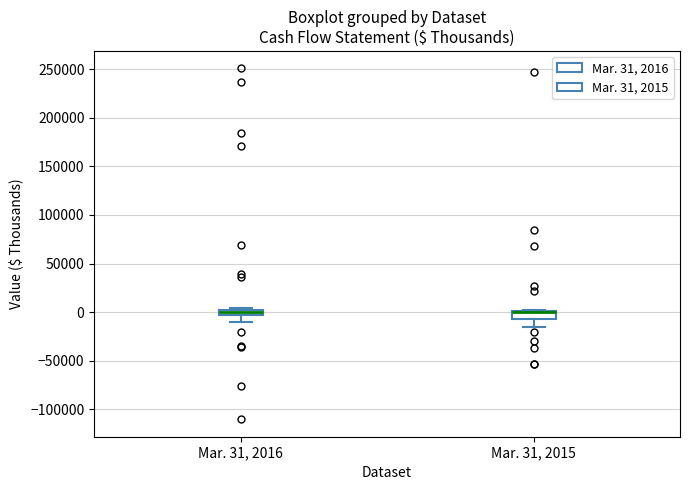

Where is the upper edge of the box for Mar. 31, 2015 on the y-axis? The values are not printed on the chart, so give them approximately, as read against the axis.

0